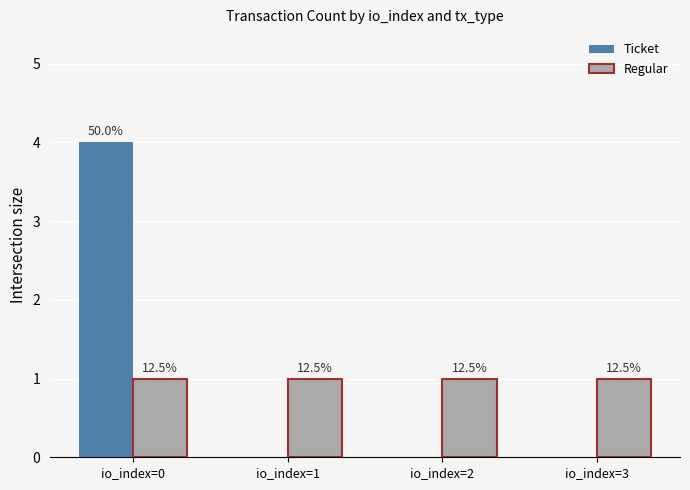

Is the value of Ticket at io_index=1 greater than the value of Regular at io_index=3?

No